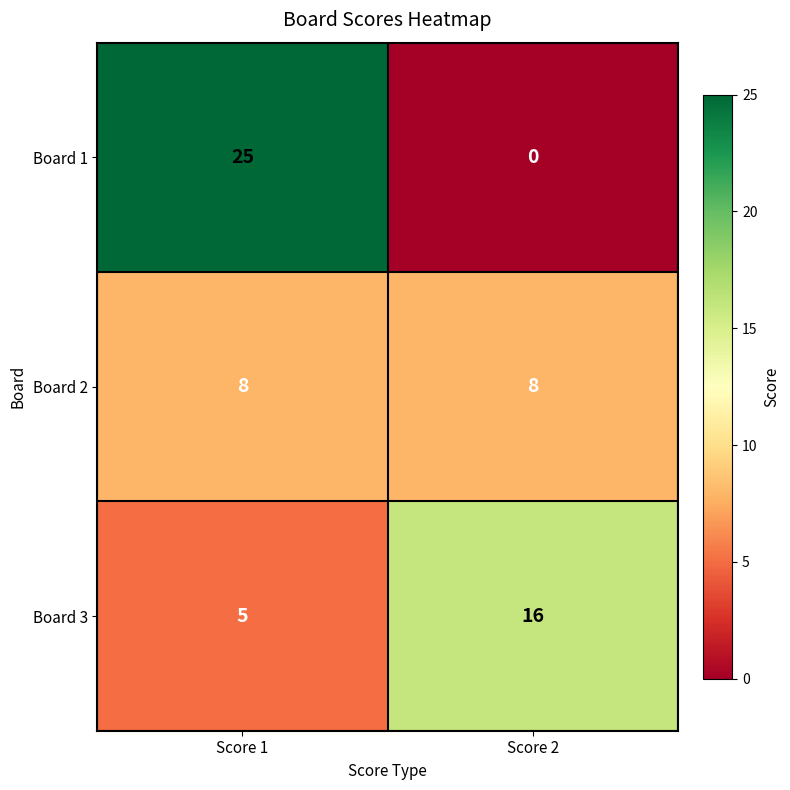

What is the highest value of the Board 1 series?

25